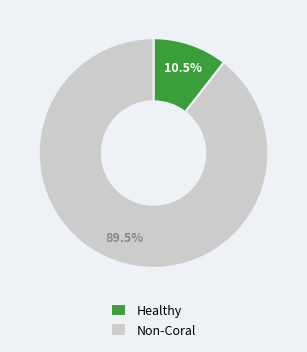

Rank the categories by value from lowest to highest.

Healthy, Non-Coral